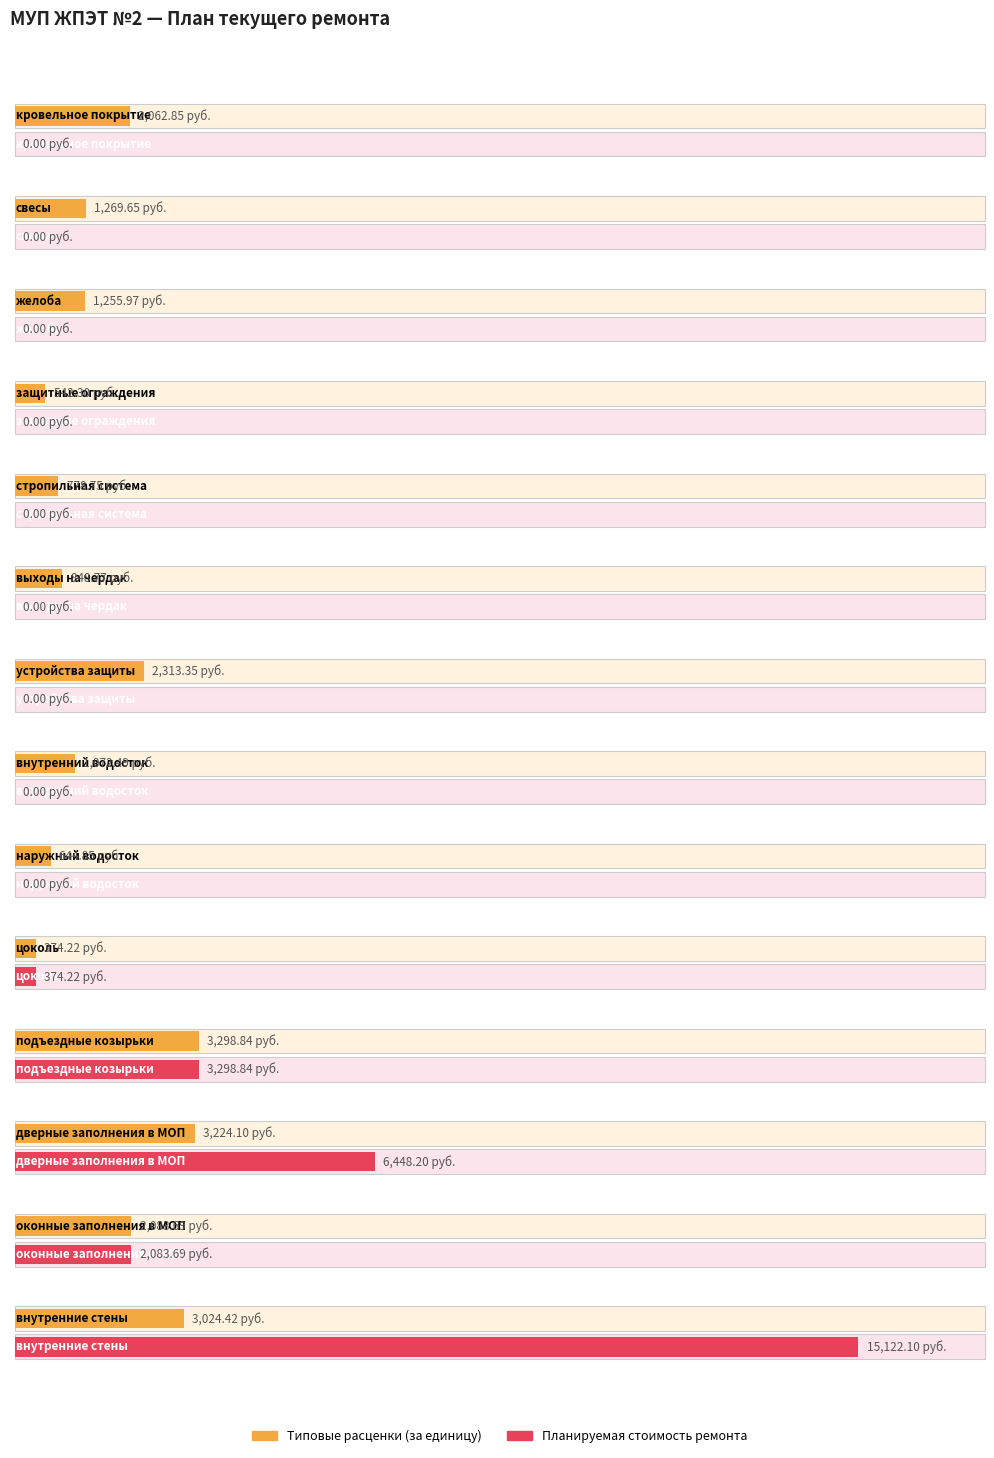

How many data points in Планируемая стоимость ремонта are above 0?

5